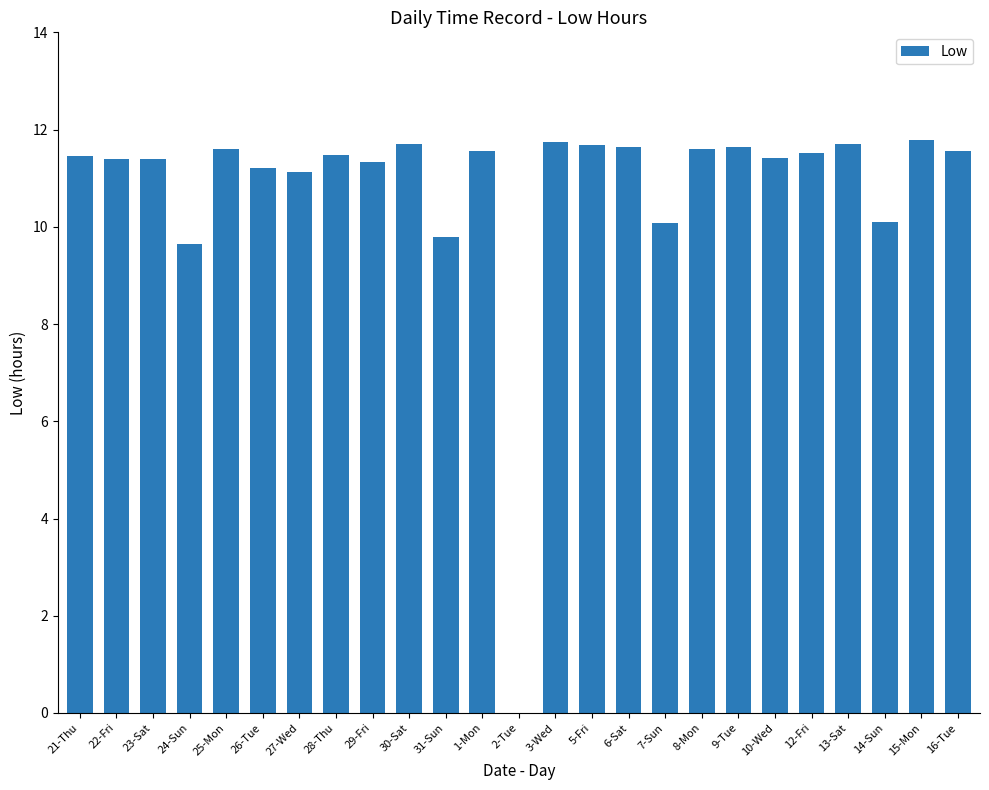

Is it true that the value at 30-Sat is 11.7?

True